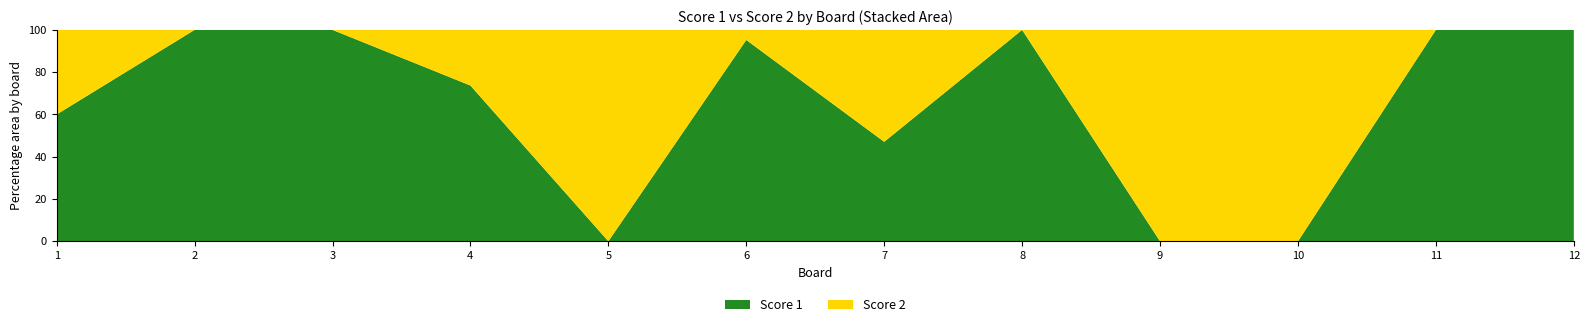

Reading right to left, what are all the values shown in this chart?

Score 1: 12=25	11=25	10=0	9=0	8=25	7=8	6=20	5=0	4=14	3=25	2=25	1=6
Score 2: 12=0	11=0	10=19	9=20	8=0	7=9	6=1	5=24	4=5	3=0	2=0	1=4